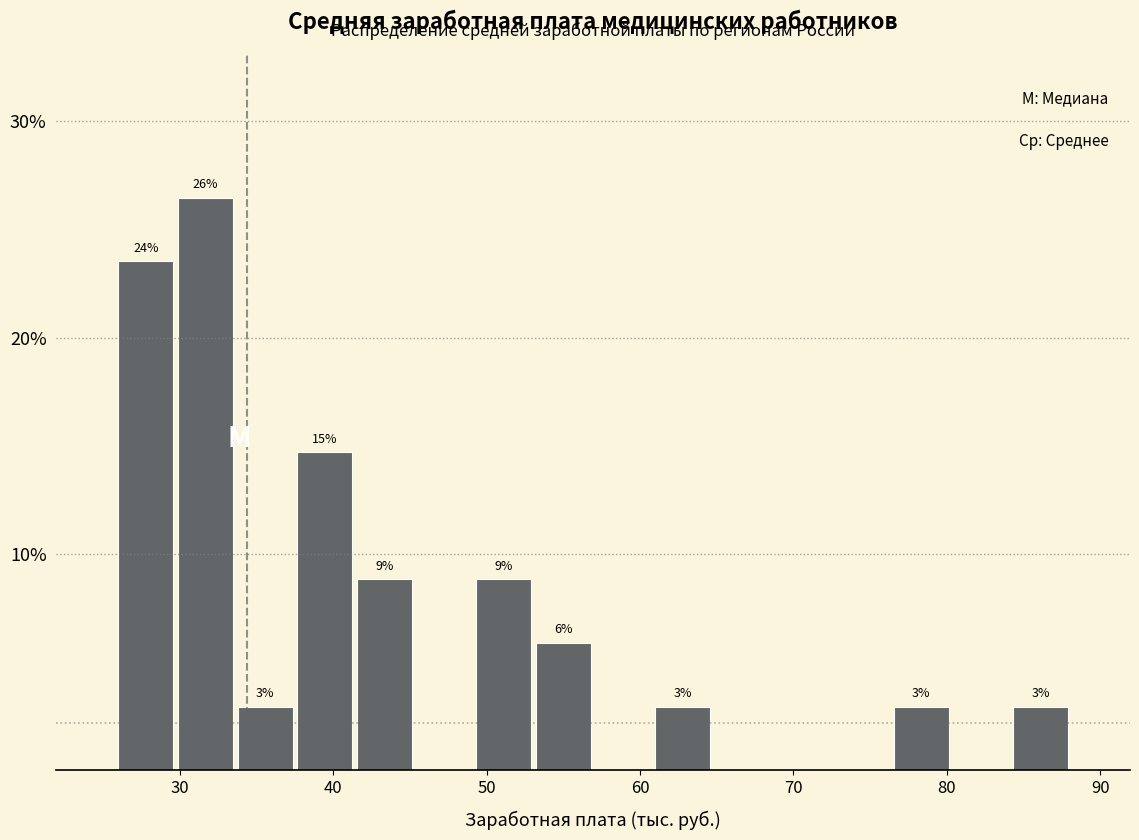

Around what value on the x-axis is the tallest bar? Give the approximate position of its centre, as read against the axis.

32